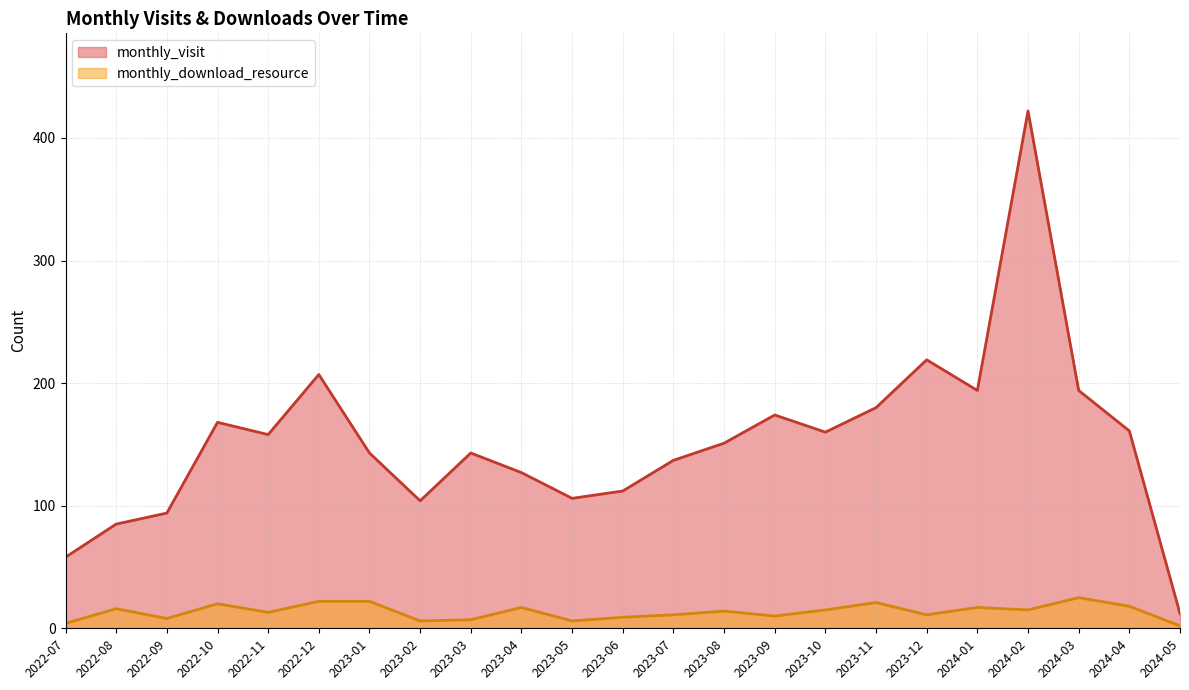

Which series has the widest spread of values?

monthly_visit